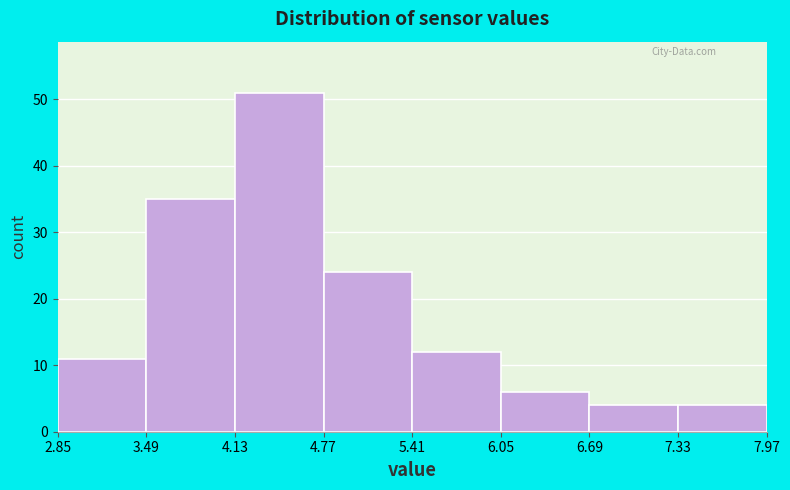

Reading left to right, list every bar in this chart as the range it spans on the x-axis followed by its height. The values are not printed on the chart, so give them approximately, as read against the axis.

2.85 to 3.49: 11
3.49 to 4.13: 35
4.13 to 4.77: 51
4.77 to 5.41: 24
5.41 to 6.05: 12
6.05 to 6.69: 6
6.69 to 7.33: 4
7.33 to 7.97: 4